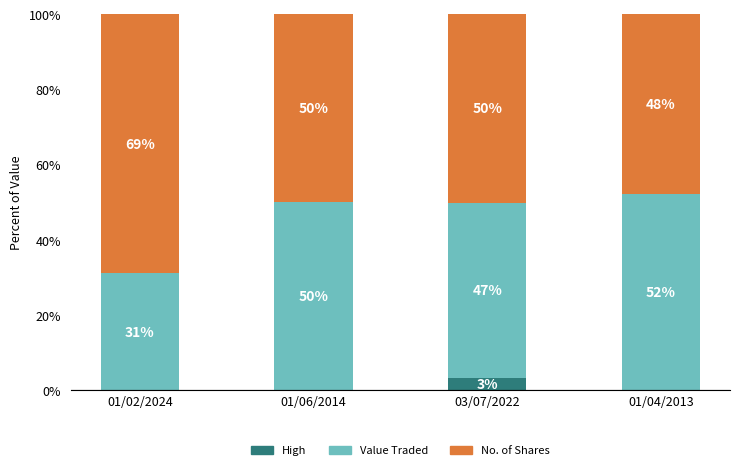

What is the total value across all series at 01/02/2024?

100.0